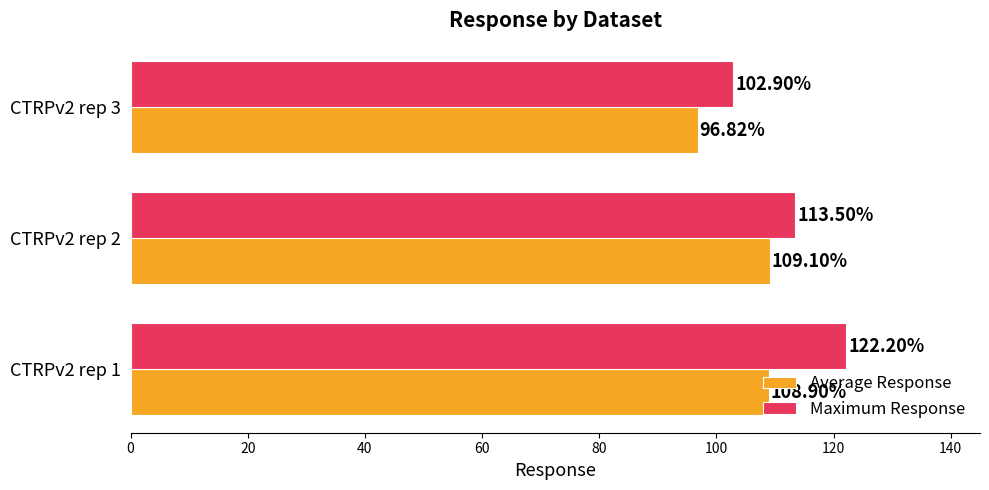

List the labels in order of Maximum Response value, smallest first.

CTRPv2 rep 3, CTRPv2 rep 2, CTRPv2 rep 1